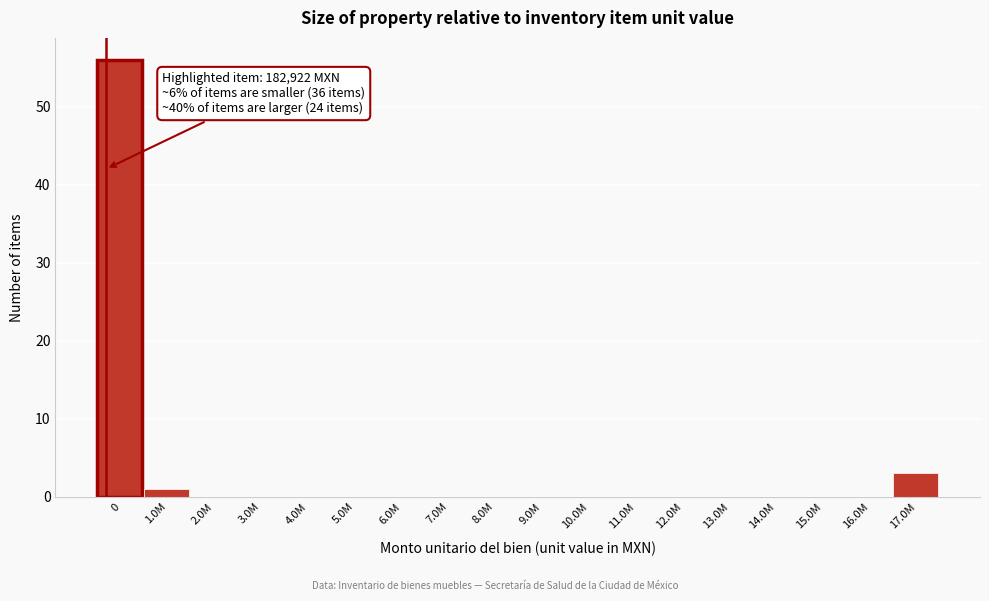

Where is the data nearest to the value 28?

17.0M